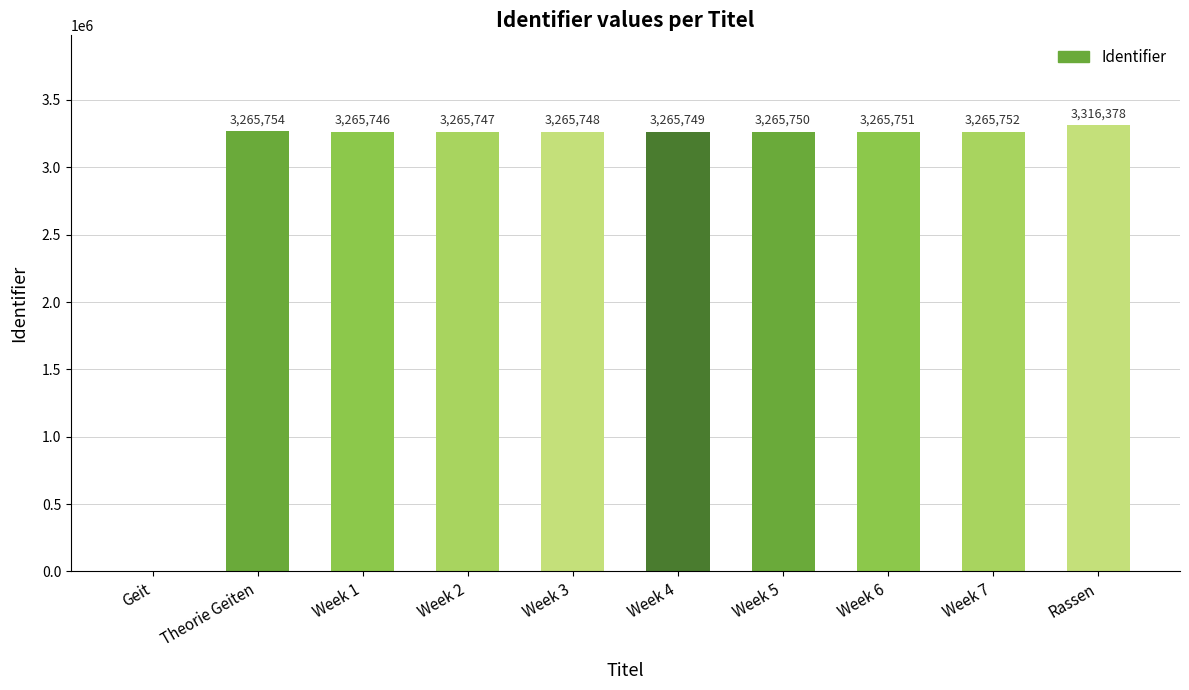

How many data points does each series have?

10